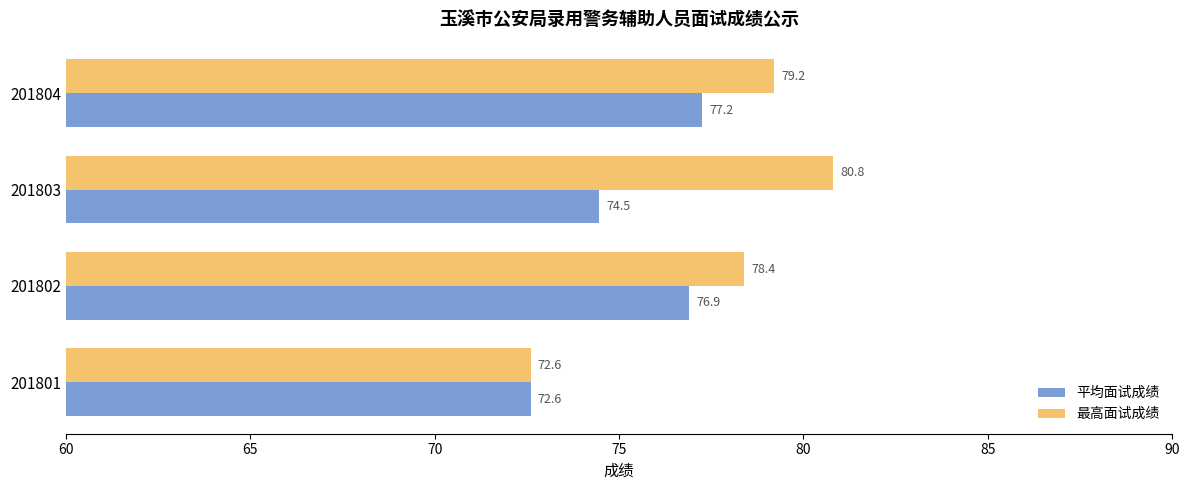

What is the sum of all 最高面试成绩 values?

311.0